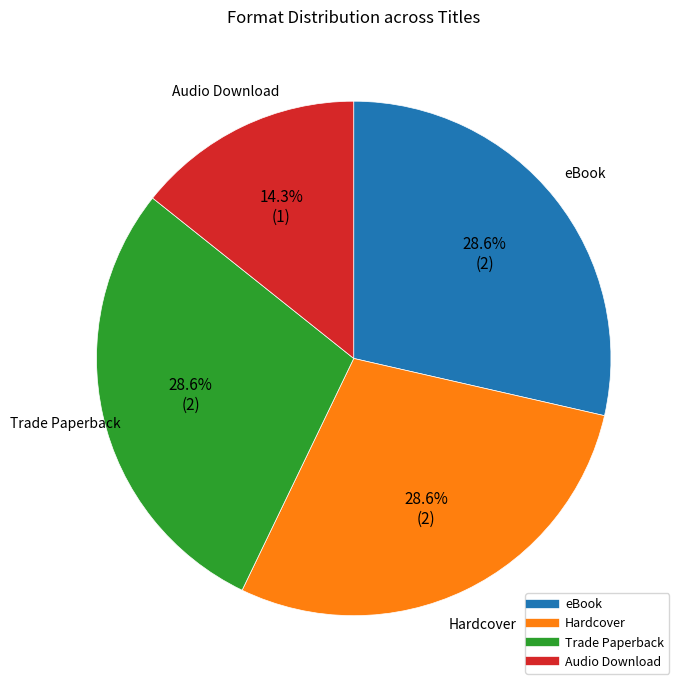

Is it true that Hardcover is 36% of the pie?

False